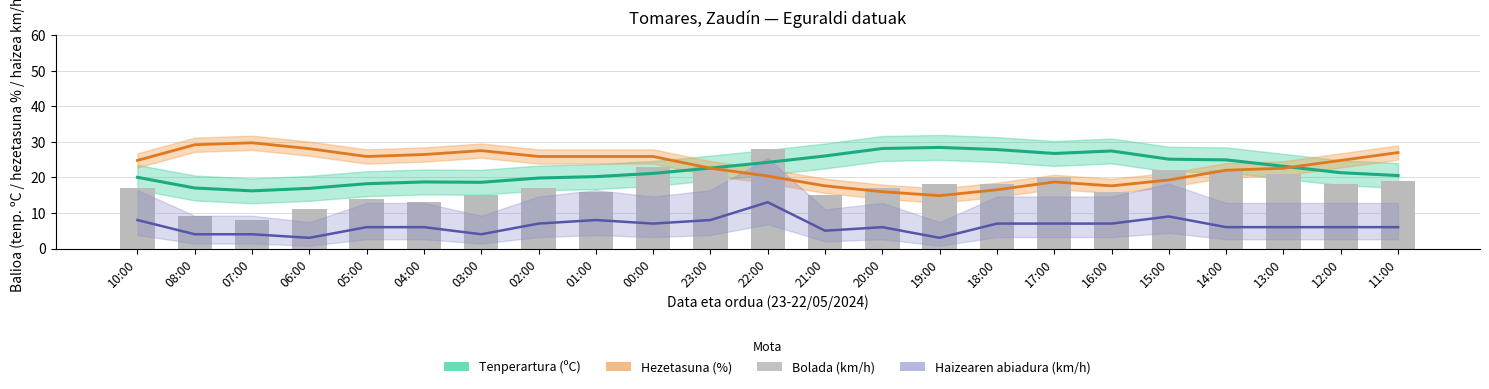

What is the label of the 22nd bar from the left?

12:00